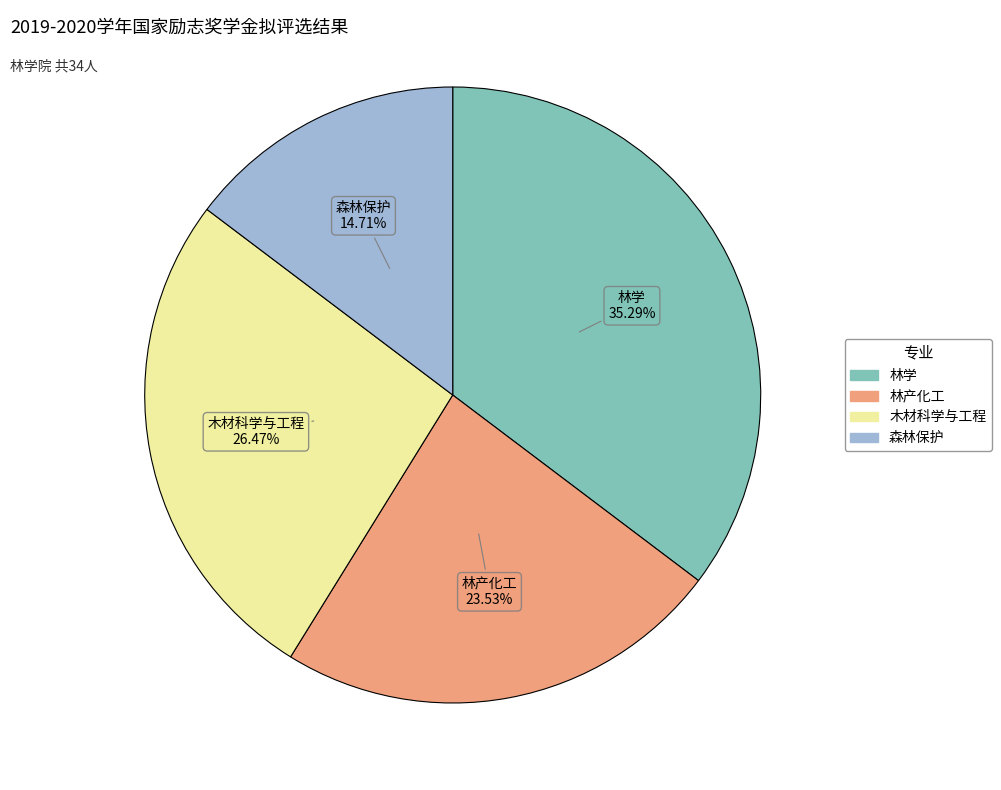

What is the largest slice in the pie chart?

林学